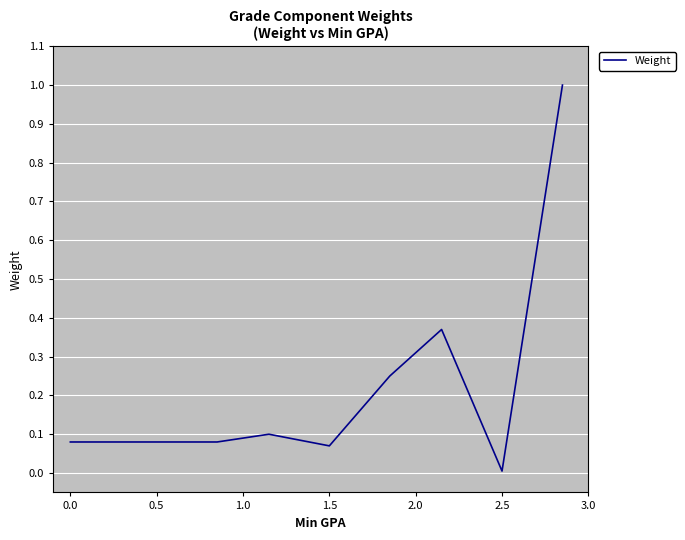

What is the maximum value shown in the chart?

1.0